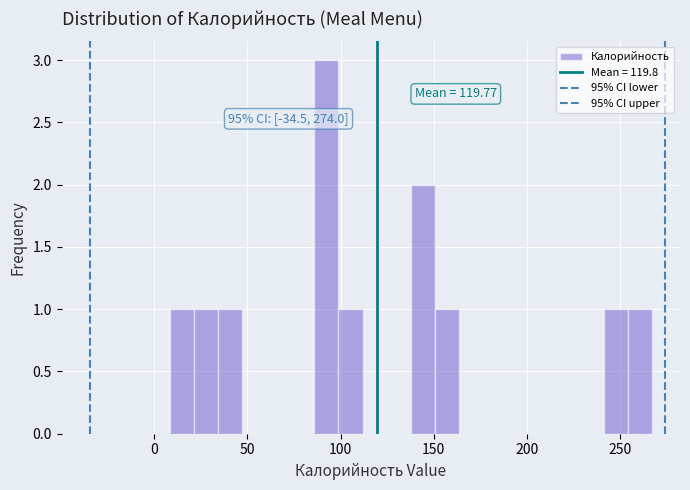

Around what value on the x-axis is the tallest bar? Give the approximate position of its centre, as read against the axis.

90